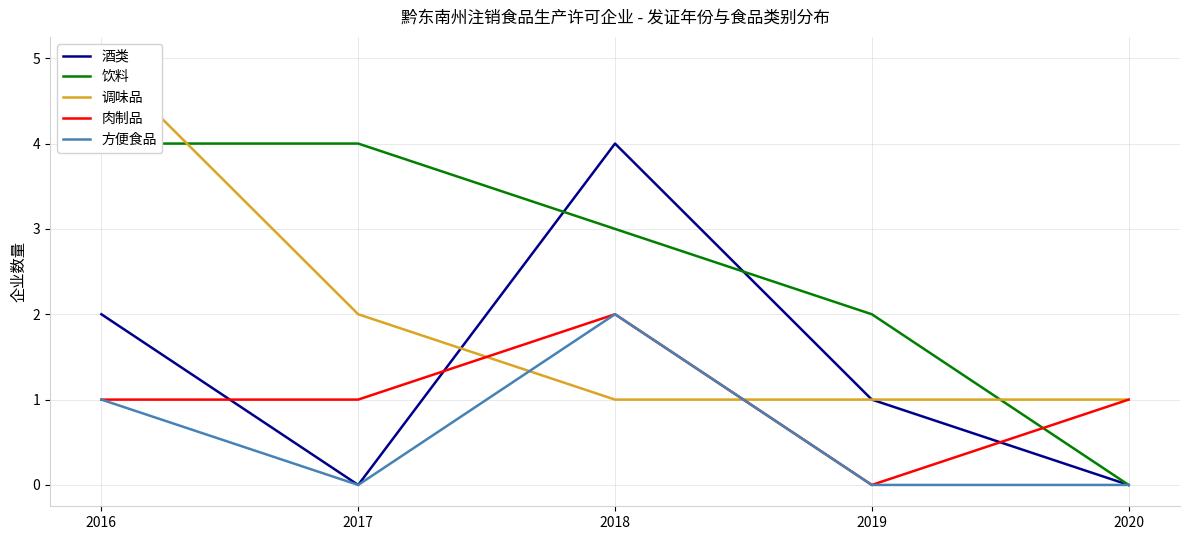

Reading left to right, what are all the values shown in this chart?

酒类: 2	0	4	1	0
饮料: 4	4	3	2	0
调味品: 5	2	1	1	1
肉制品: 1	1	2	0	1
方便食品: 1	0	2	0	0